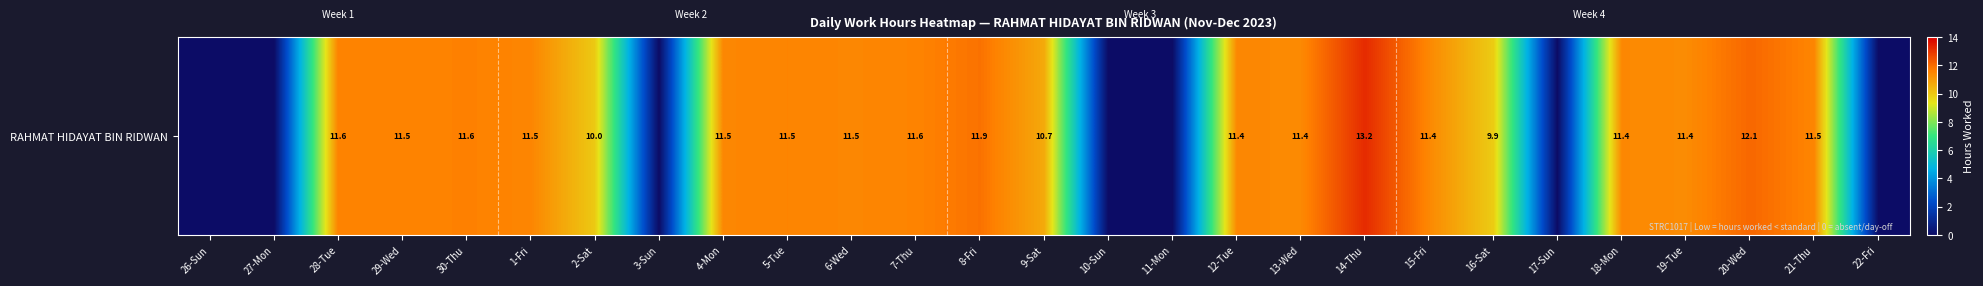

Where is the data nearest to the value 6?

16-Sat